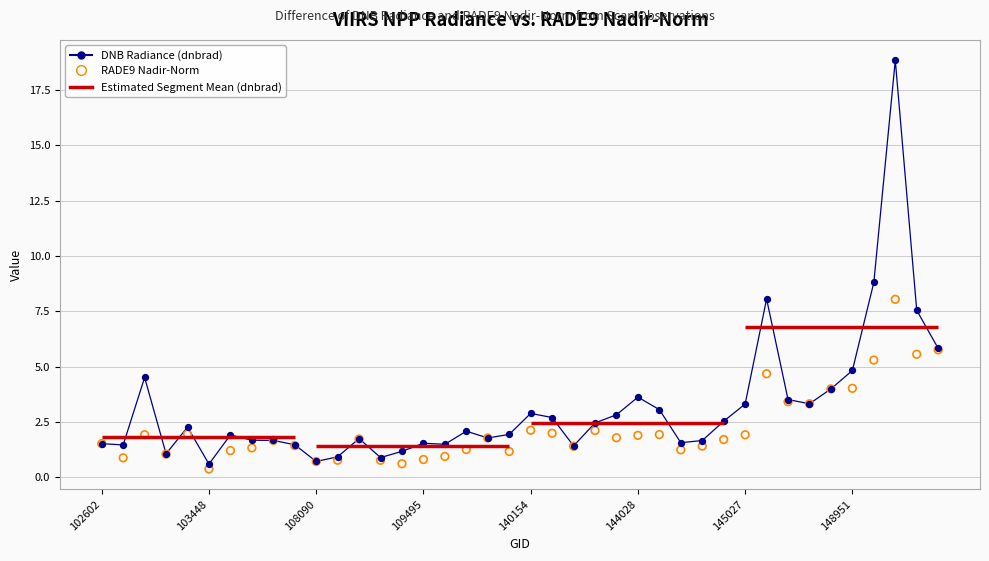

Which series reaches the maximum Y coordinate?

DNB Radiance (dnbrad)